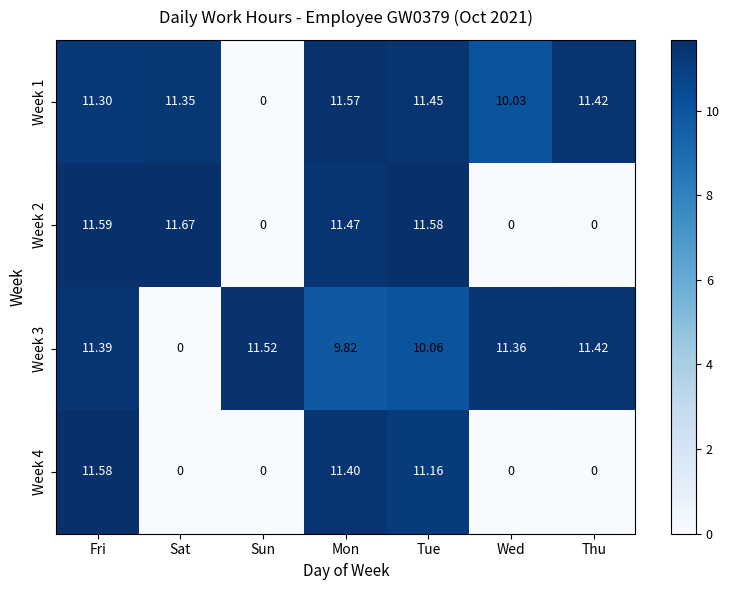

Which category has the highest value in the Week 2 series?

Sat